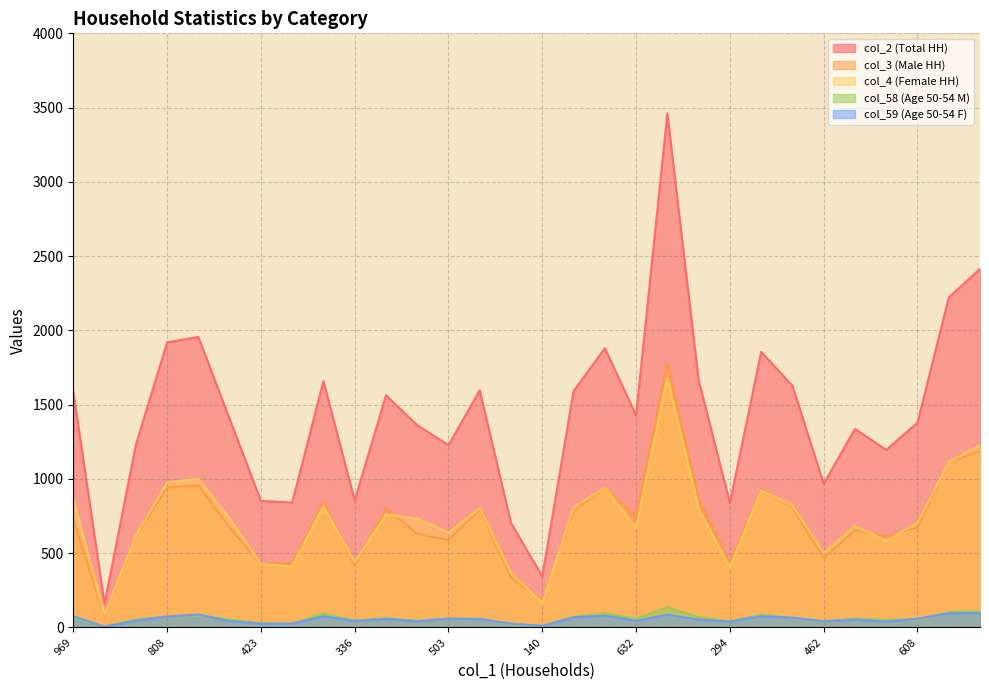

Reading left to right, list all the values displayed in this chart.

col_2: 969=1588	67=159	565=1229	808=1919	900=1956	631=1405	423=852	359=841	666=1658	336=855	689=1563	697=1362	503=1227	733=1597	329=703	140=344	631=1591	699=1880	632=1429	2066=3461	613=1666	294=838	962=1855	779=1628	462=967	556=1337	487=1195	608=1379	909=2222	1306=2414
col_3: 969=724	67=76	565=613	808=942	900=955	631=672	423=426	359=431	666=842	336=416	689=803	697=629	503=588	733=794	329=337	140=179	631=784	699=939	632=756	2066=1780	613=867	294=434	962=933	779=807	462=465	556=655	487=611	608=676	909=1111	1306=1186
col_4: 969=864	67=83	565=616	808=977	900=1001	631=733	423=426	359=410	666=816	336=439	689=760	697=733	503=639	733=803	329=366	140=165	631=807	699=941	632=673	2066=1681	613=799	294=404	962=922	779=821	462=502	556=682	487=584	608=703	909=1111	1306=1228
col_58: 969=65	67=7	565=54	808=72	900=78	631=53	423=27	359=27	666=94	336=45	689=63	697=44	503=58	733=59	329=20	140=9	631=71	699=95	632=59	2066=136	613=70	294=40	962=86	779=65	462=39	556=61	487=52	608=52	909=103	1306=108
col_59: 969=76	67=4	565=46	808=73	900=87	631=43	423=25	359=25	666=75	336=43	689=57	697=41	503=59	733=56	329=26	140=10	631=68	699=79	632=45	2066=86	613=53	294=39	962=76	779=65	462=42	556=52	487=39	608=59	909=95	1306=97